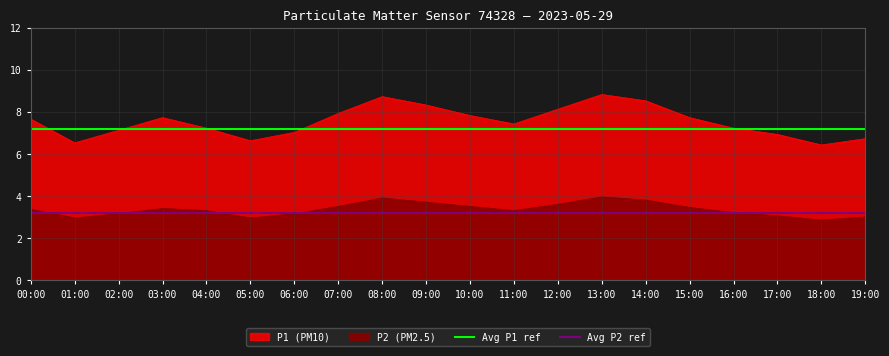

What is the spread (max minus min) of values at 01:00?

4.0